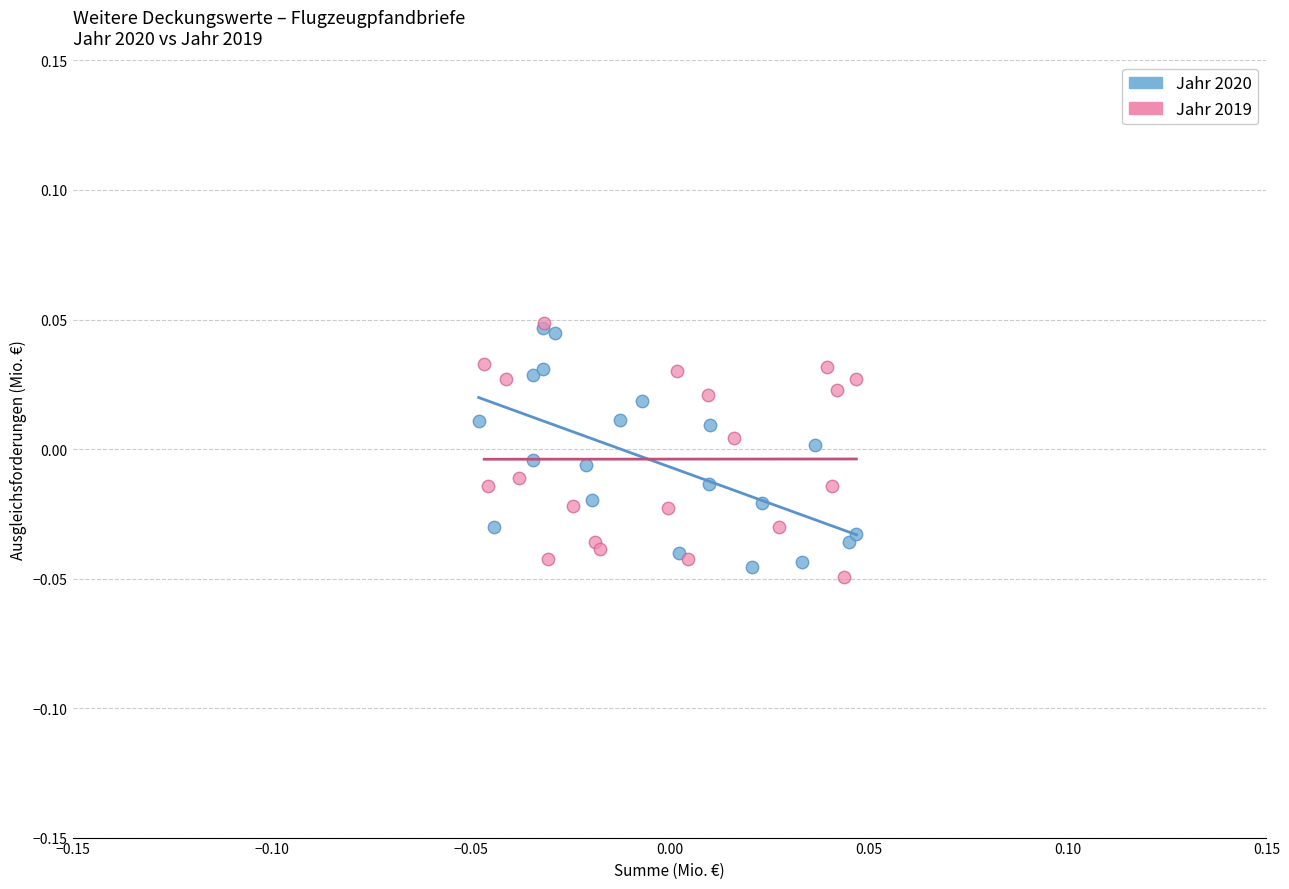

What are all the series names shown in the legend?

Jahr 2020, Jahr 2019